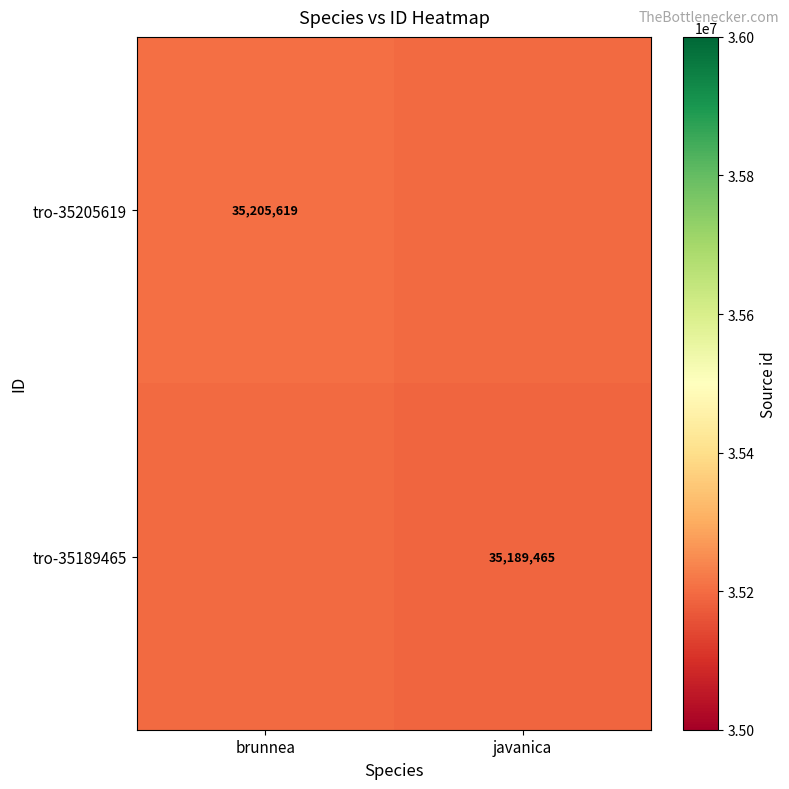

Is the value of tro-35189465 at javanica greater than the value of tro-35205619 at brunnea?

No